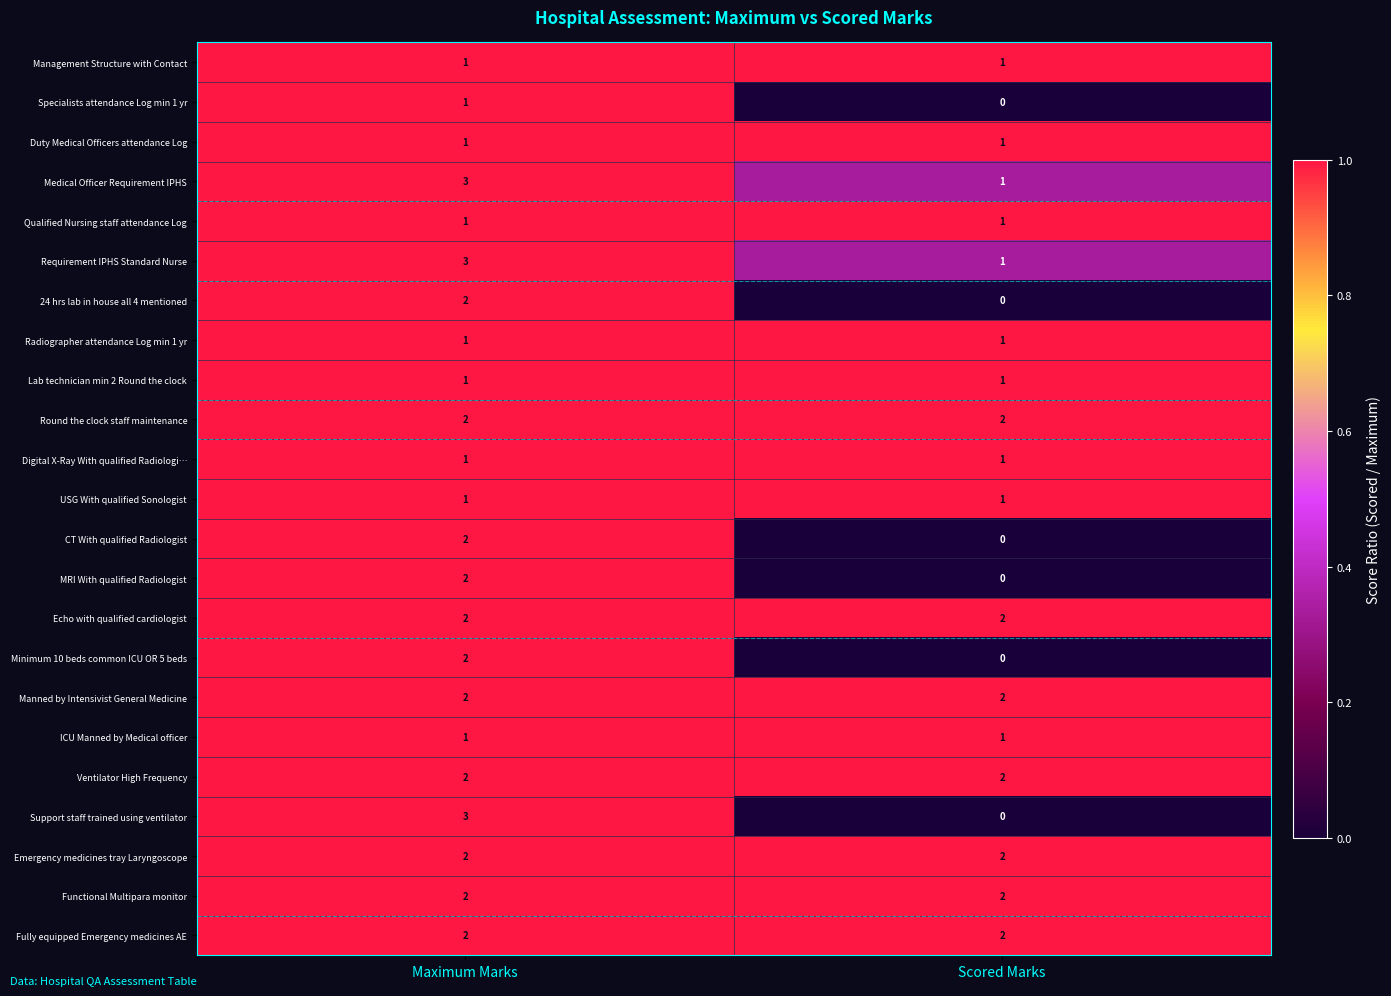

What is the sum of all Support staff trained using ventilator values?

3